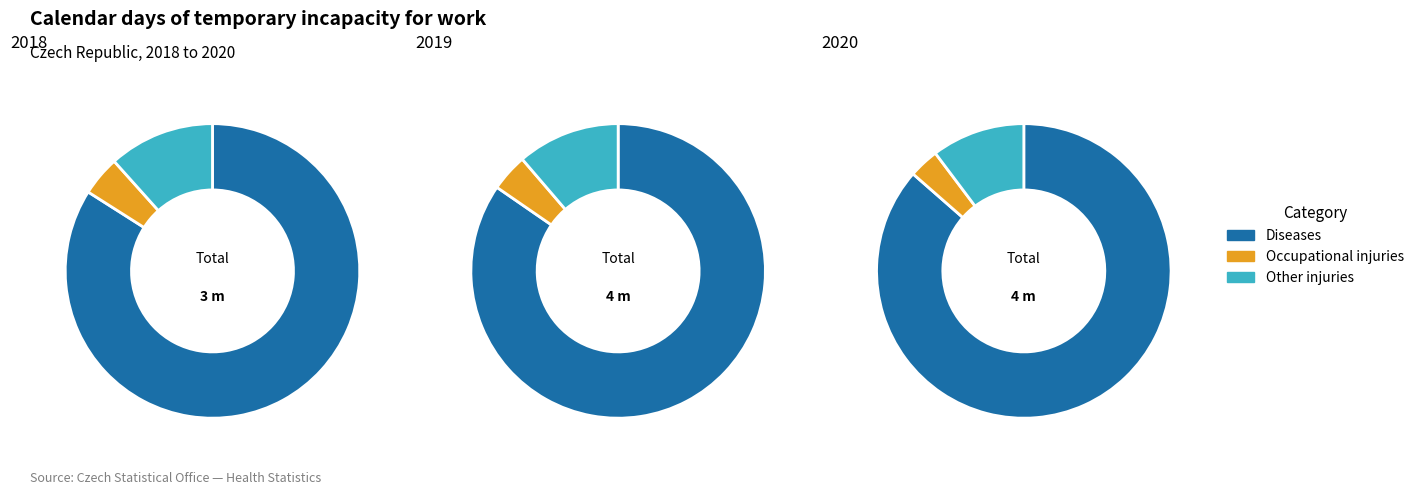

Count the number of slices in the pie.

3